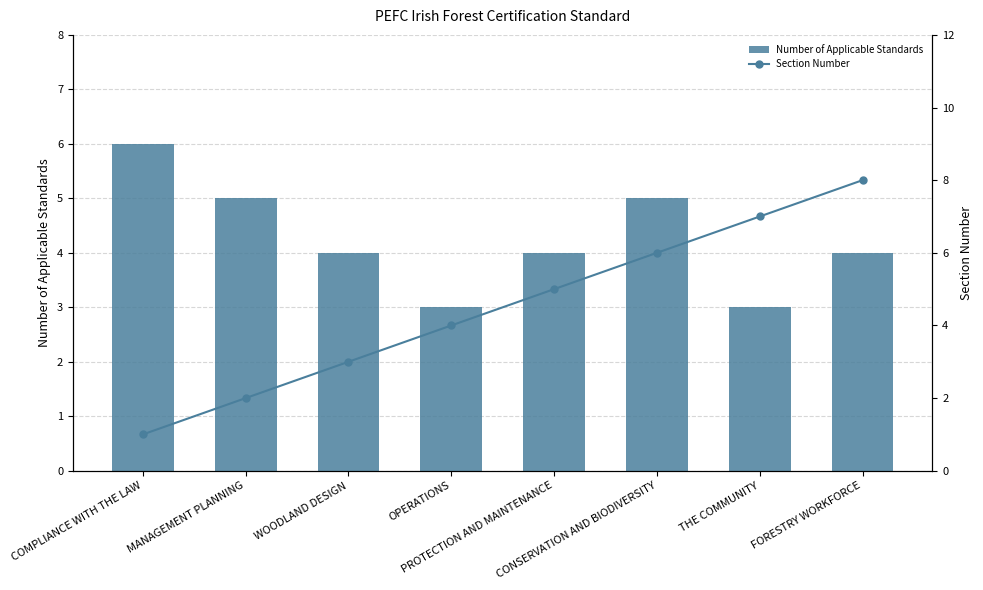

How many series are shown in this chart?

2